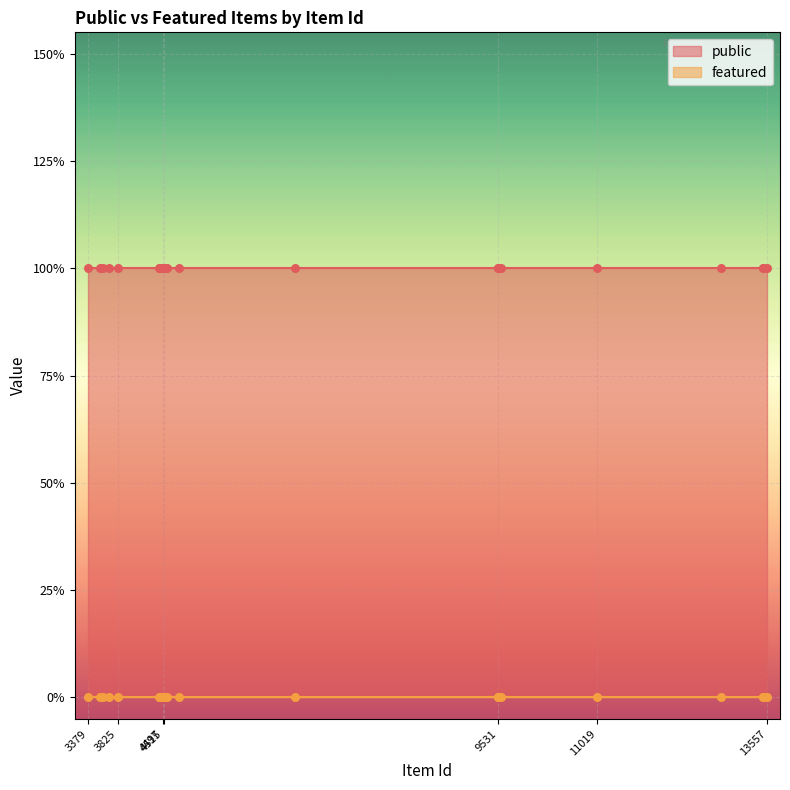

What is the total value across all series at 3552?

1